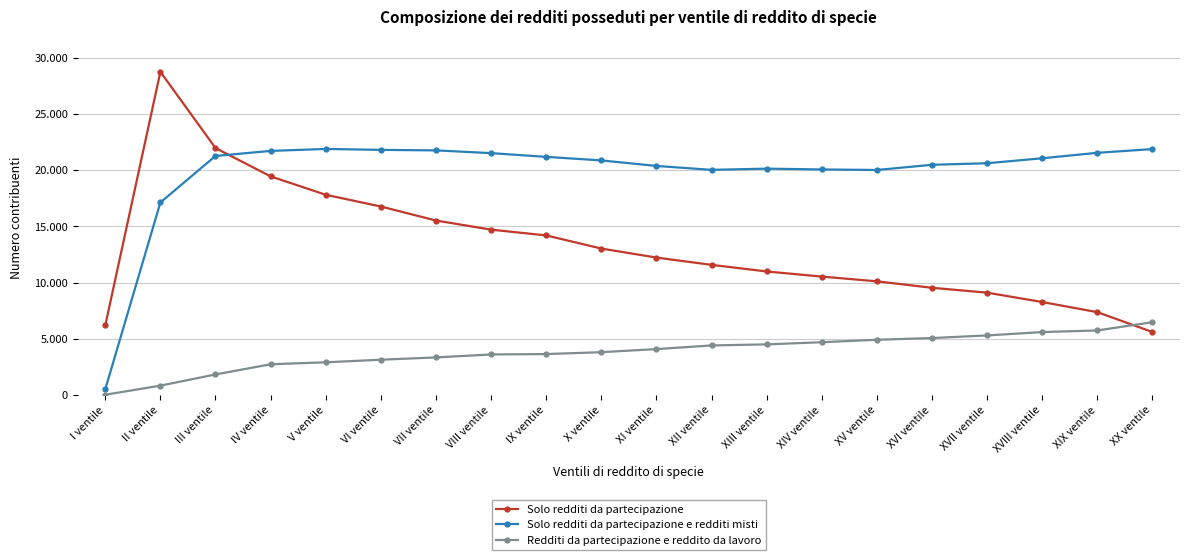

What are all the series names shown in the legend?

Solo redditi da partecipazione, Solo redditi da partecipazione e redditi misti, Redditi da partecipazione e reddito da lavoro